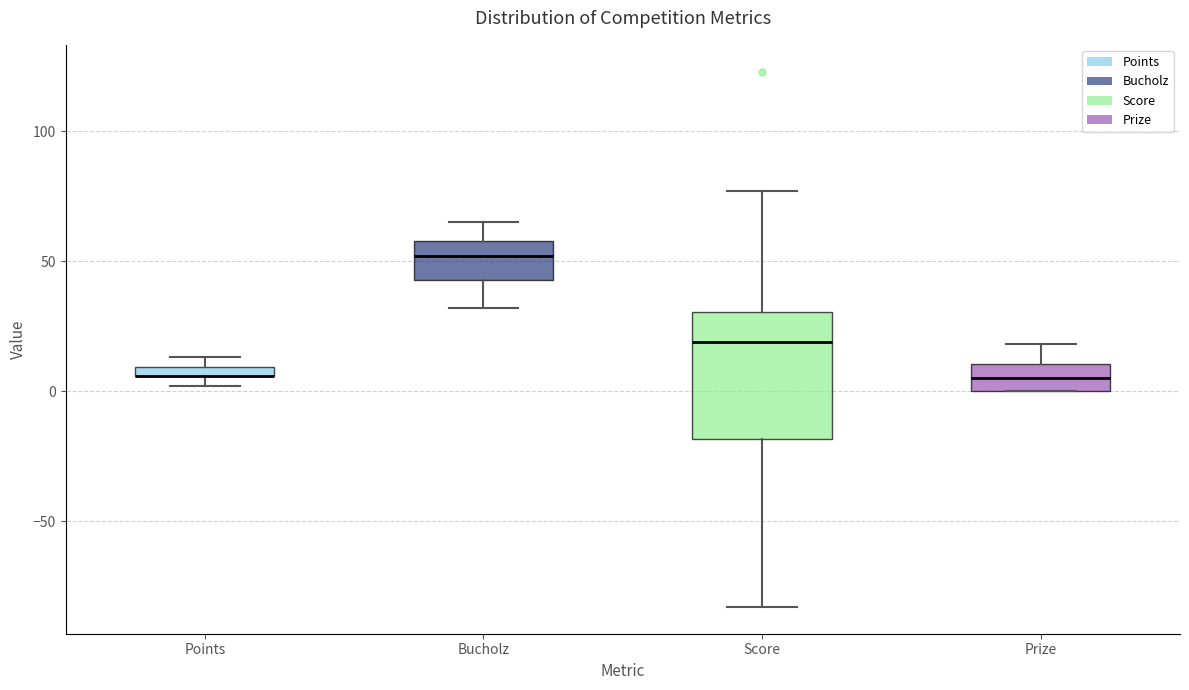

Where does the upper whisker of the box for Score end on the y-axis? The values are not printed on the chart, so give them approximately, as read against the axis.

75